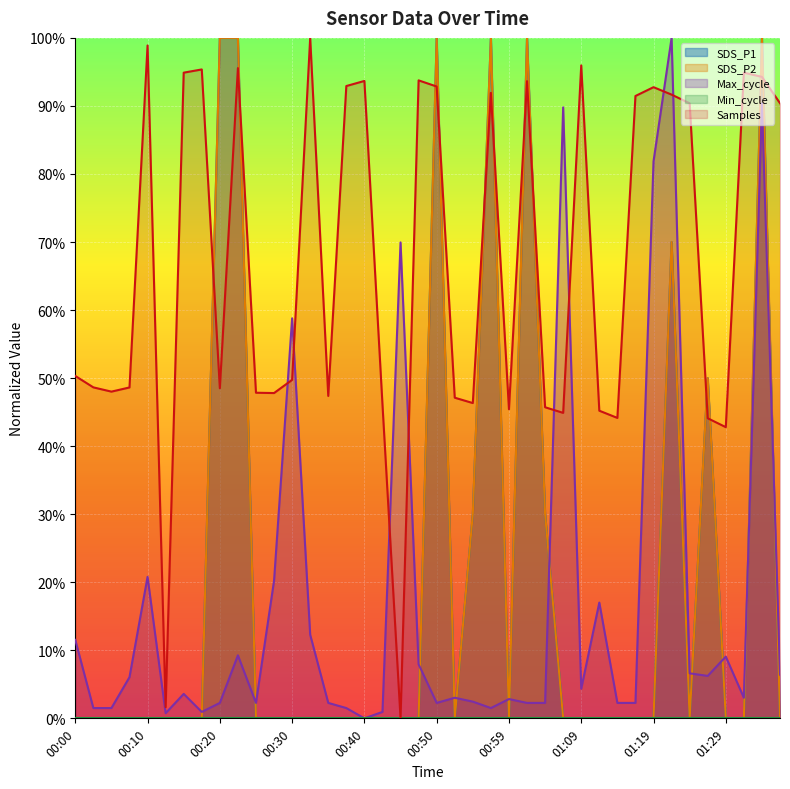

Does the chart display data point markers on the line(s)?

No